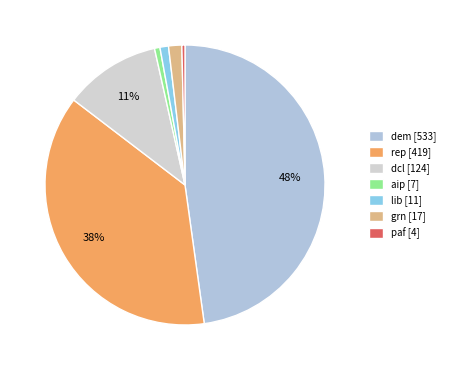

Count the number of slices in the pie.

7